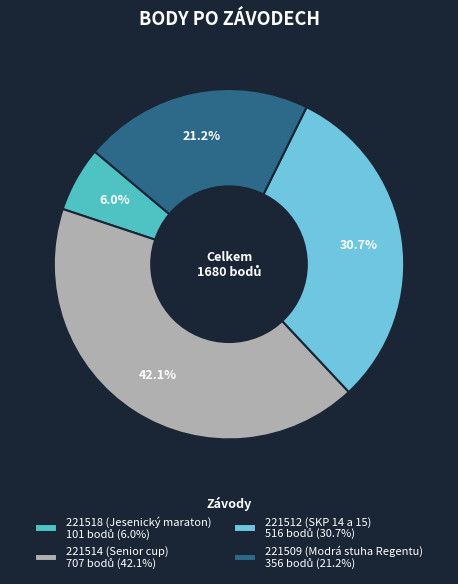

To the nearest percent, what is the average slice percentage?

25%